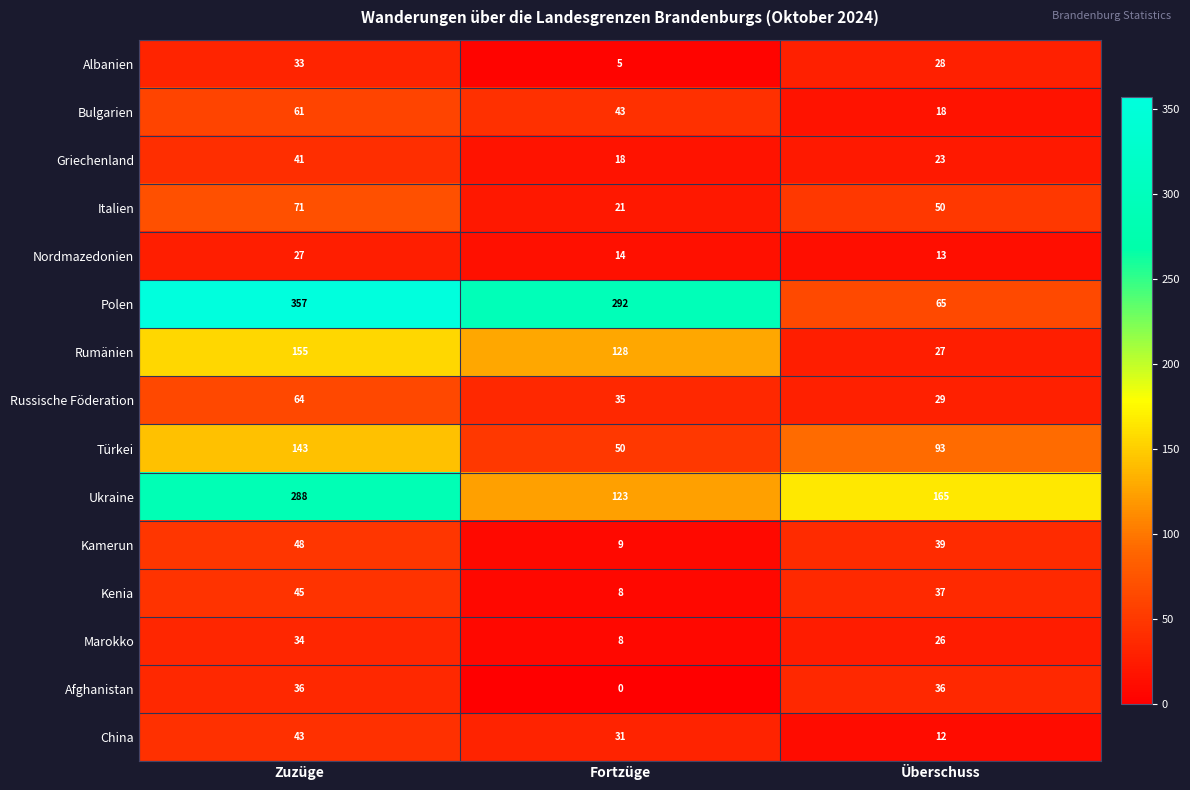

How many distinct data groups are displayed?

15